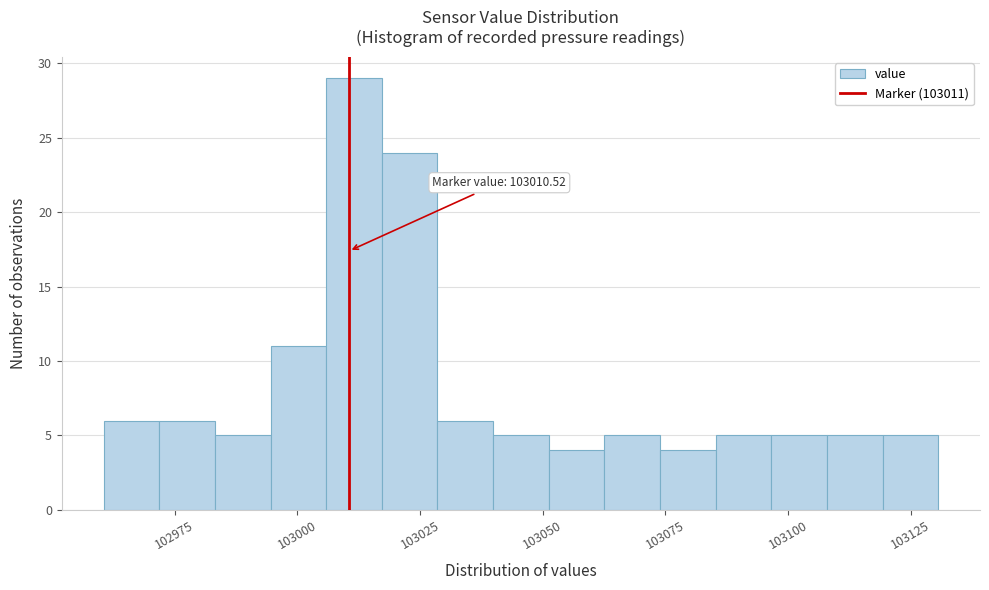

Around what value on the x-axis is the tallest bar? Give the approximate position of its centre, as read against the axis.

103010